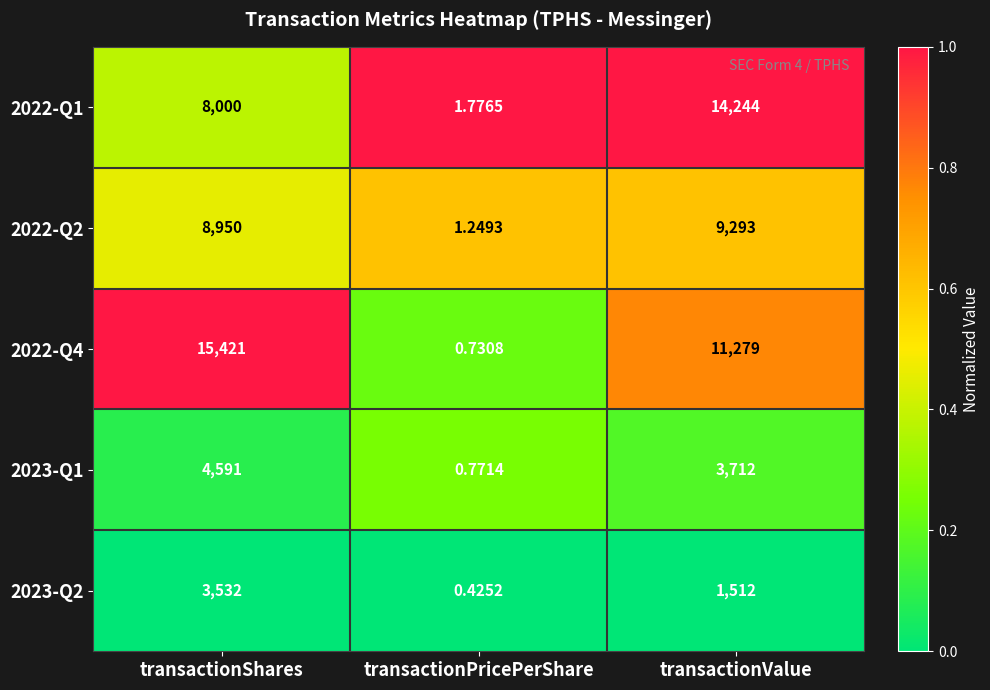

Rank the series at transactionValue from highest to lowest value.

2022-Q1, 2022-Q4, 2022-Q2, 2023-Q1, 2023-Q2